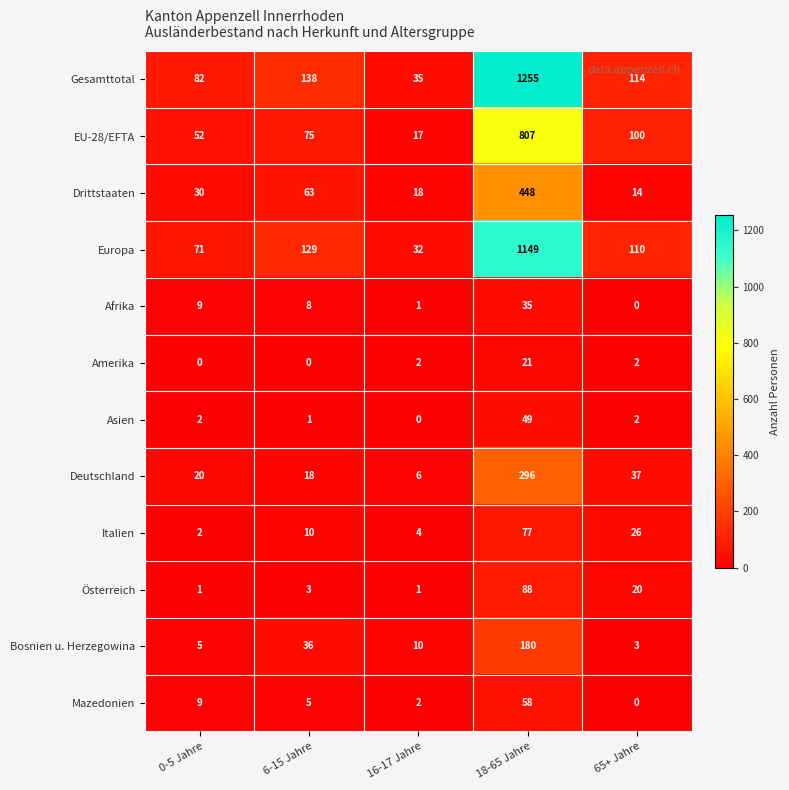

What is the difference between the second highest and minimum values in the Österreich series?

19